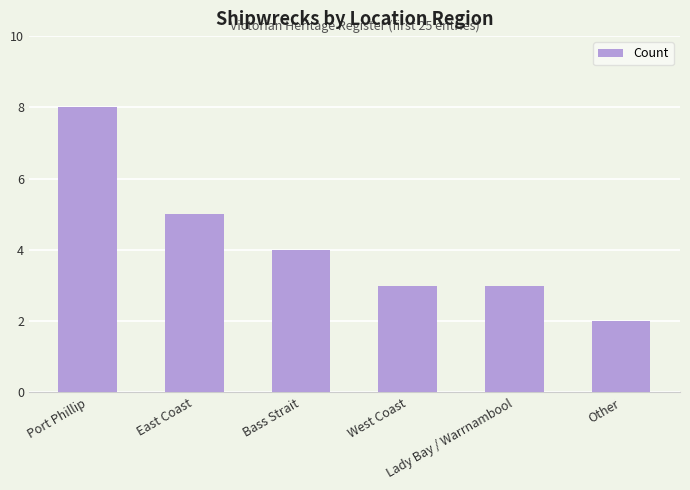

At which label is the value closest to 5?

East Coast